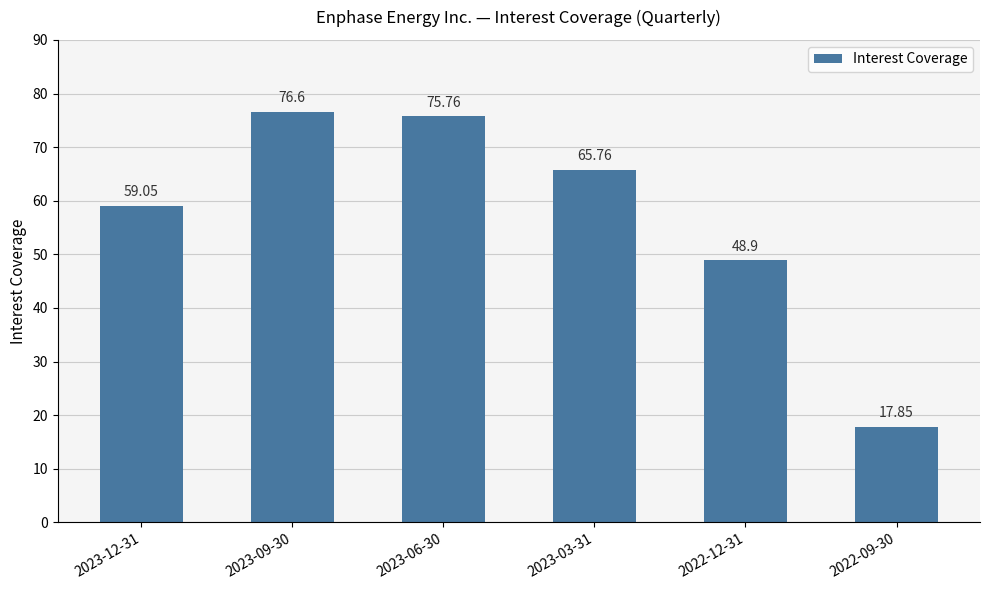

How many categories are shown in the chart?

6